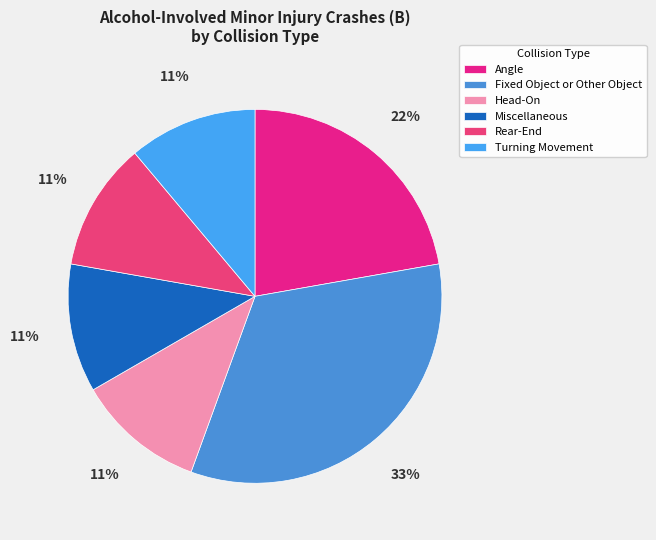

To the nearest percent, what is the average slice percentage?

17%